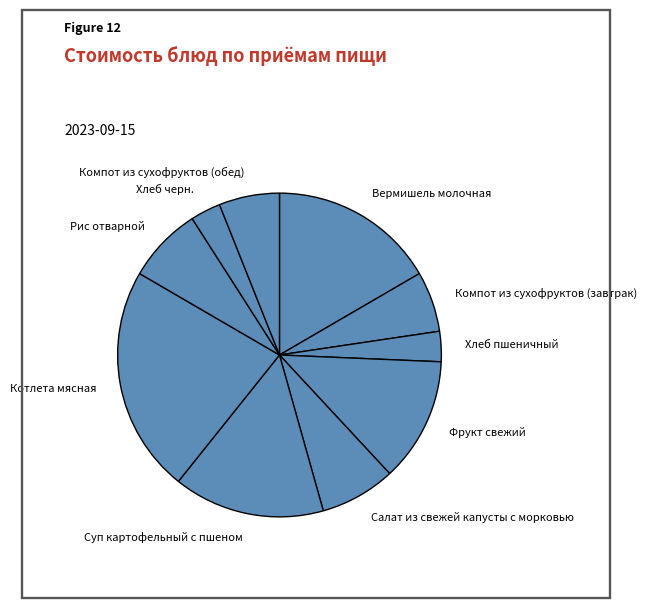

How many slices are in this pie chart?

10